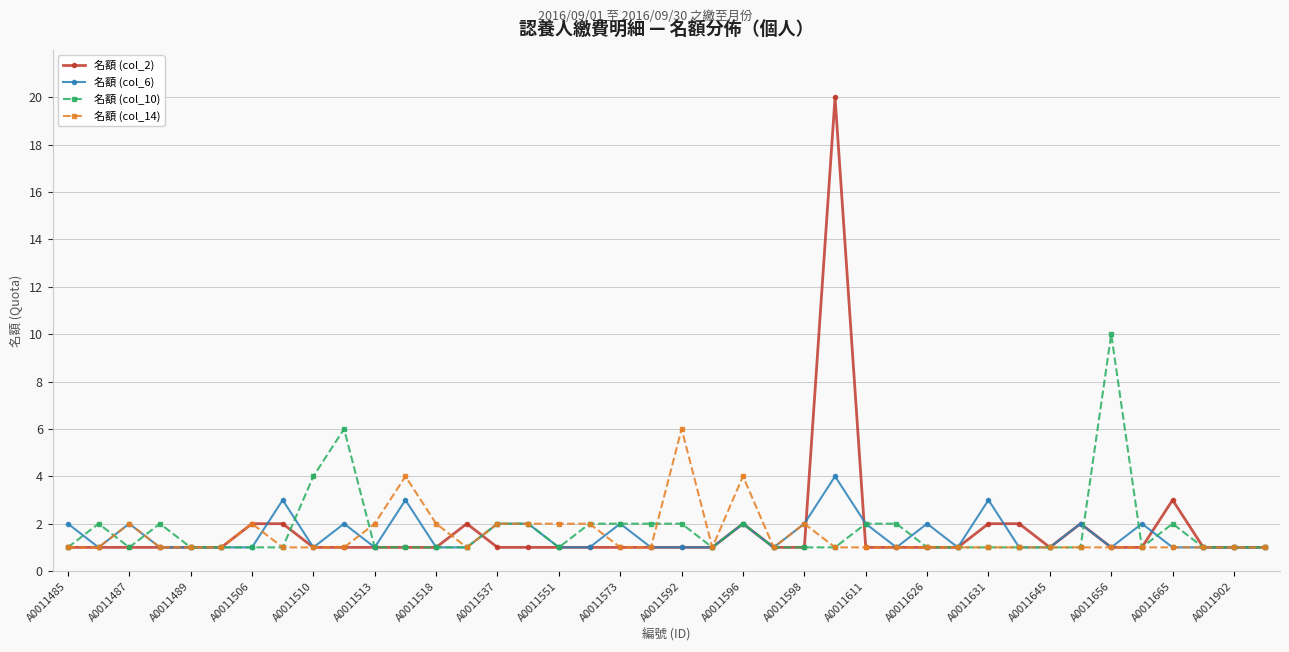

What are all the series names shown in the legend?

名額 (col_2), 名額 (col_6), 名額 (col_10), 名額 (col_14)